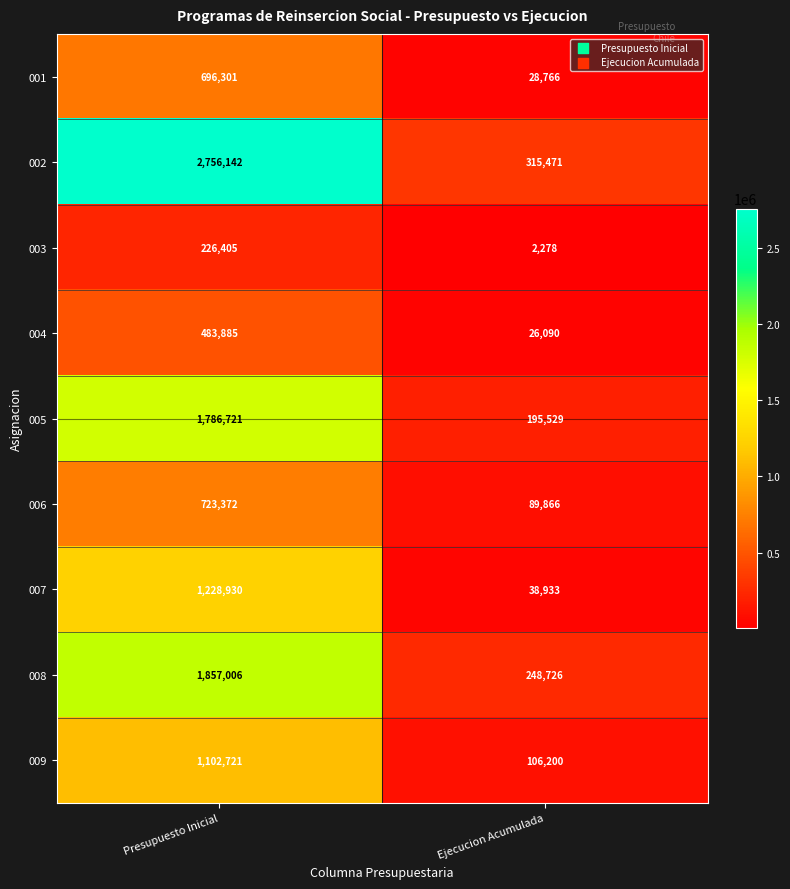

Reading right to left, extract all data points from this chart.

001: 28766	696301
002: 315471	2756142
003: 2278	226405
004: 26090	483885
005: 195529	1786721
006: 89866	723372
007: 38933	1228930
008: 248726	1857006
009: 106200	1102721